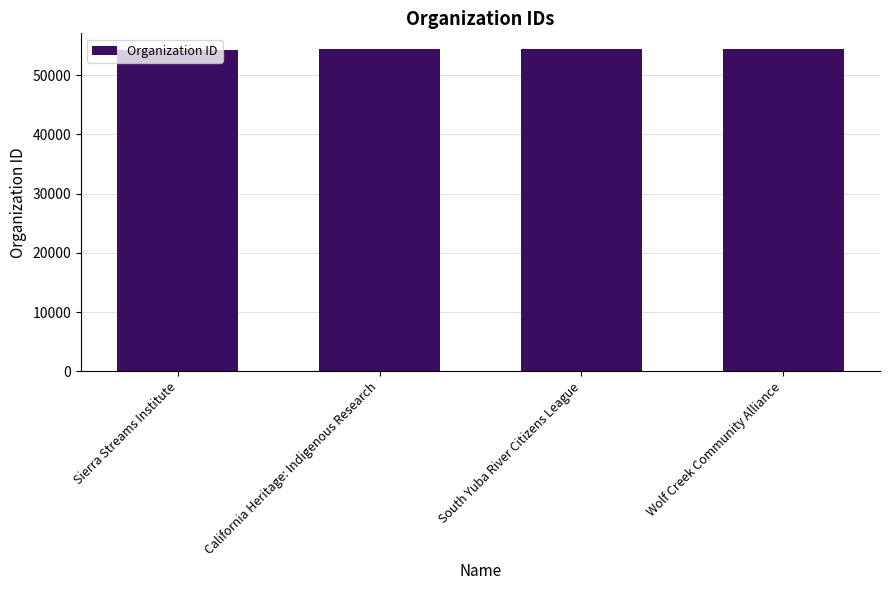

Read the value at Wolf Creek Community Alliance.

54334